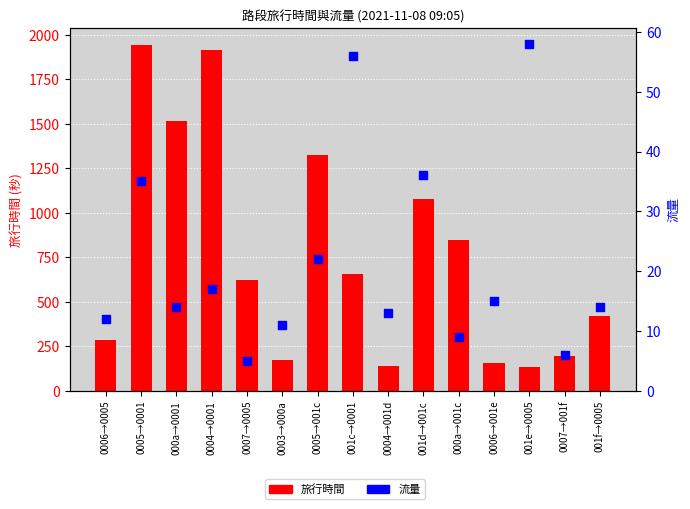

At how many categories does at least one series exceed 175?

11